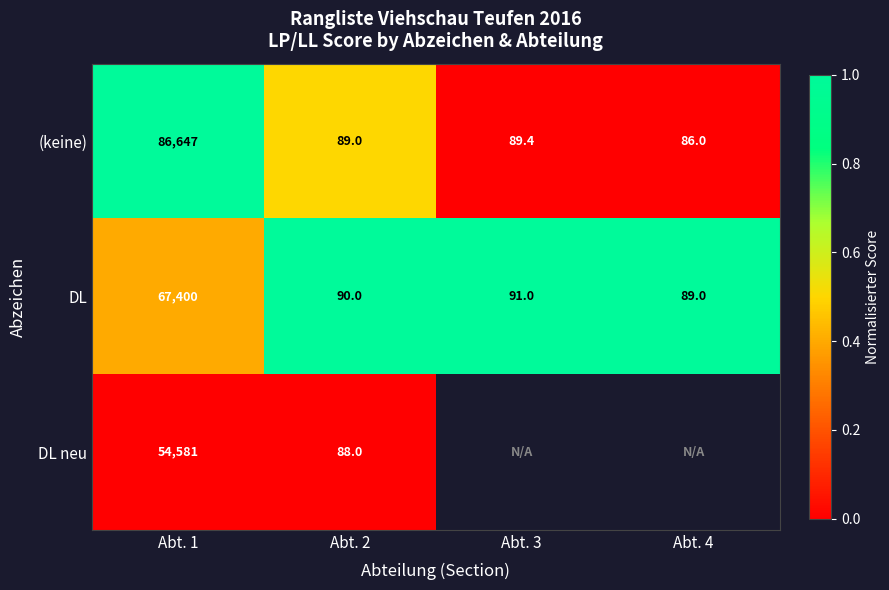

What is the difference between the DL values at Abt. 4 and Abt. 1?

67311.0